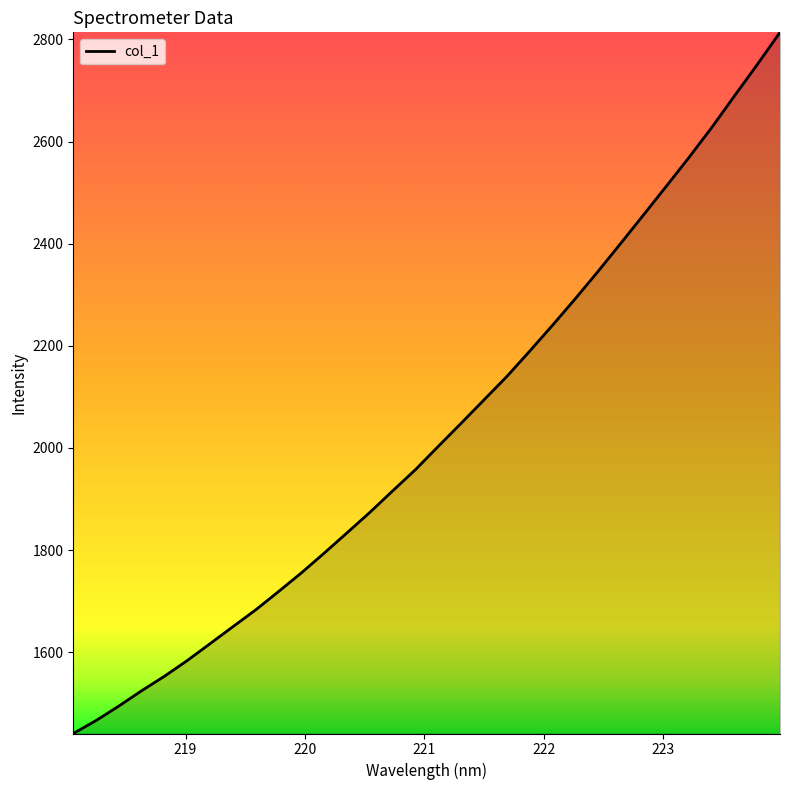

What is the minimum value shown in the chart?

1440.9